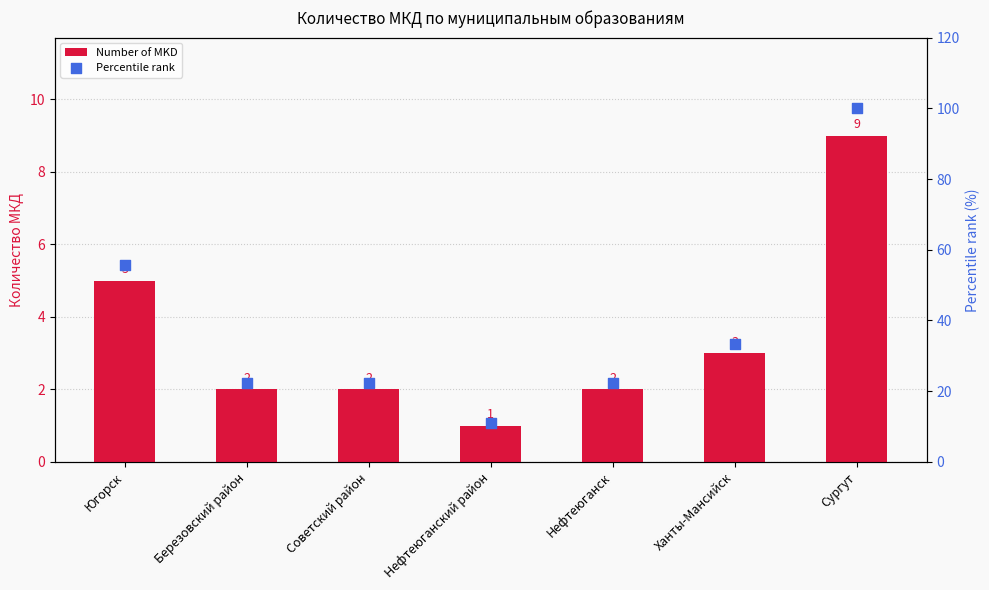

Which series contains the highest Y value?

Percentile rank